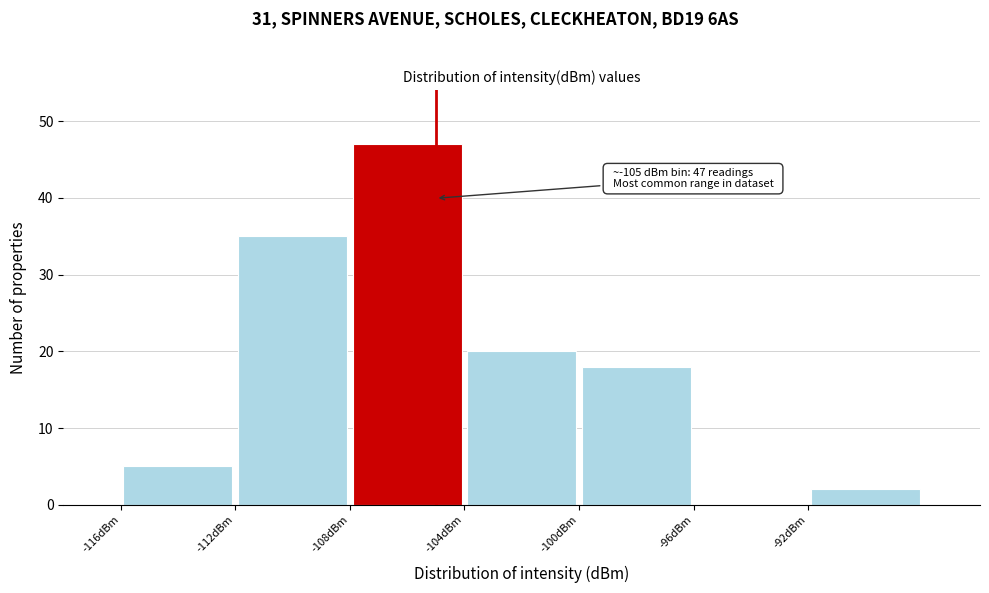

Which range on the x-axis has the tallest bar?

-108 to -104